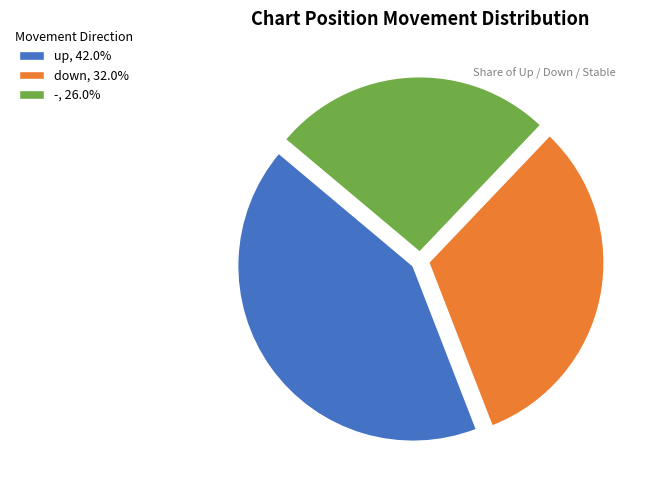

Is the sum of down, 32.0% and -, 26.0% greater than half?

Yes